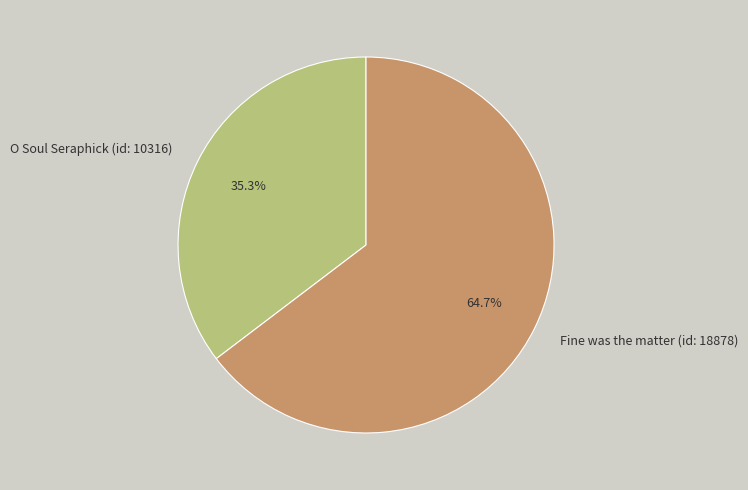

Which slice represents more than half of the pie?

Fine was the matter (id: 18878)